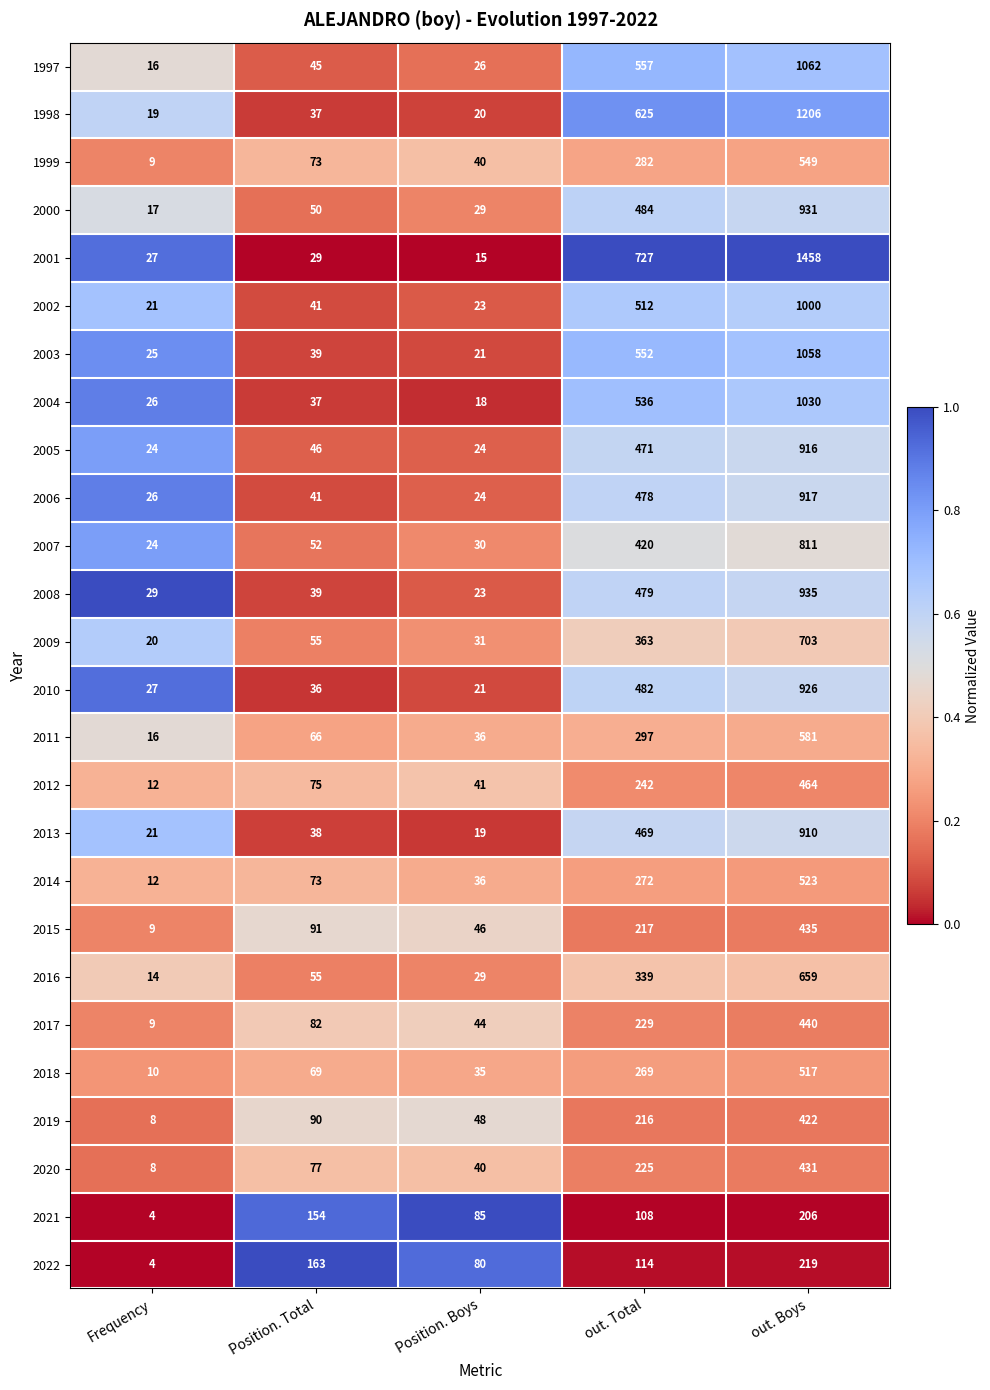

Is the value of 2011 at Frequency greater than the value of 1998 at Frequency?

No